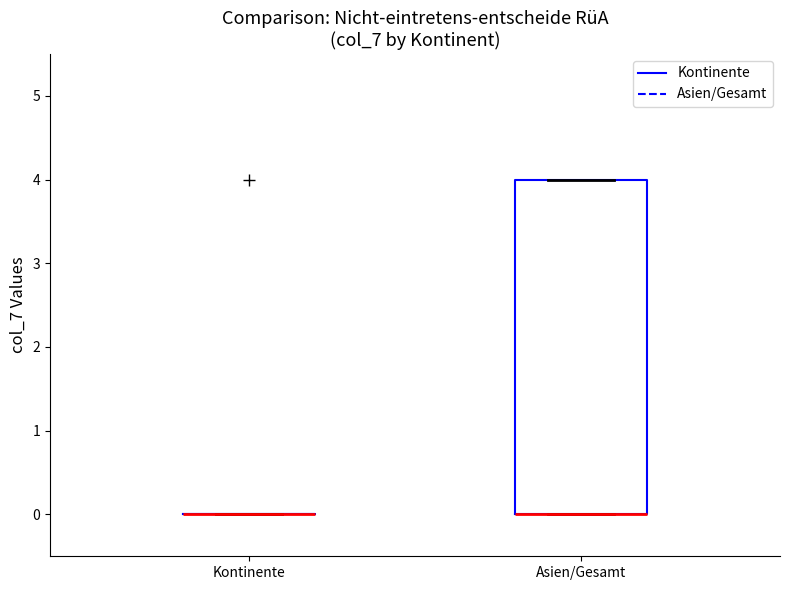

Reading left to right, transcribe this box plot: for each box, give where its median line is, the range the box spans, and where its two whiskers end, as read against the y-axis. The values are not printed on the chart, so give them approximately, as read against the axis.

Kontinente: box collapsed to a line at 0, whiskers 0 to 0
Asien/Gesamt: median 0 (drawn on the box's lower edge), box 0 to 4, whiskers 0 to 4